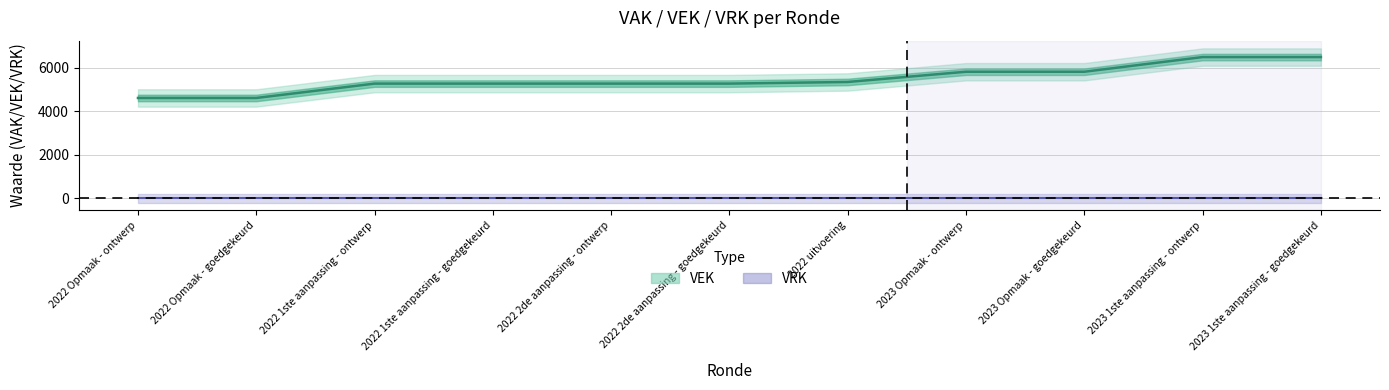

What is the value of the VEK point at the 6th from the left?

5275